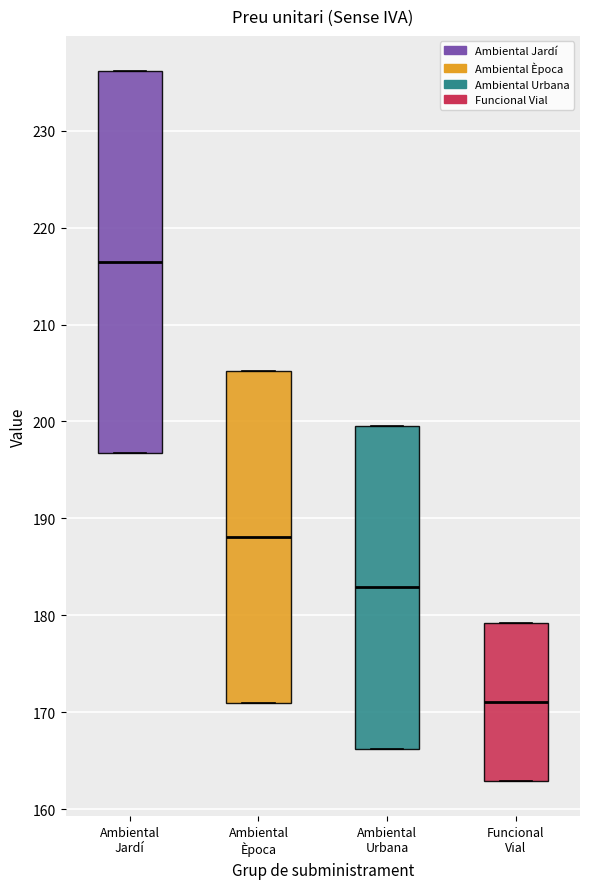

Reading left to right, read every box against the y-axis: the position of its median line, the range the box covers, and the ends of its whiskers. The values are not printed on the chart, so give them approximately, as read against the axis.

Ambiental Jardí: median 216, box 197 to 236, whiskers 197 to 236
Ambiental Època: median 188, box 171 to 205, whiskers 171 to 205
Ambiental Urbana: median 183, box 166 to 200, whiskers 166 to 200
Funcional Vial: median 171, box 163 to 179, whiskers 163 to 179